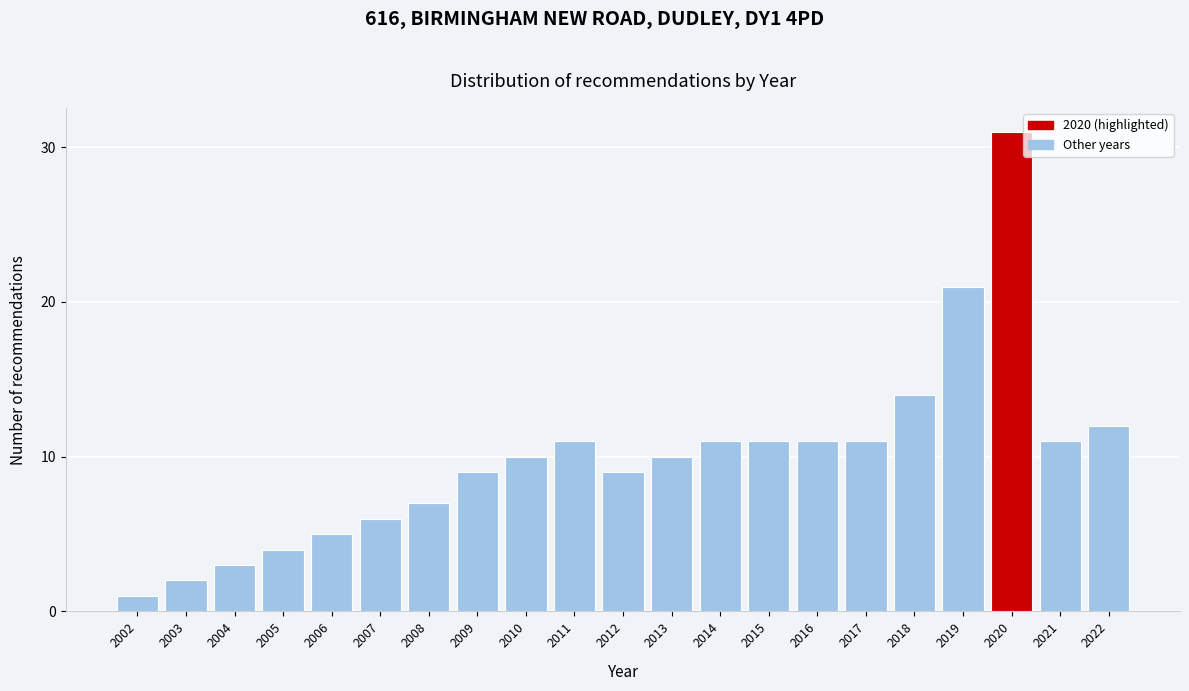

Reading left to right, what are all the values shown in this chart?

1	2	3	4	5	6	7	9	10	11	9	10	11	11	11	11	14	21	31	11	12